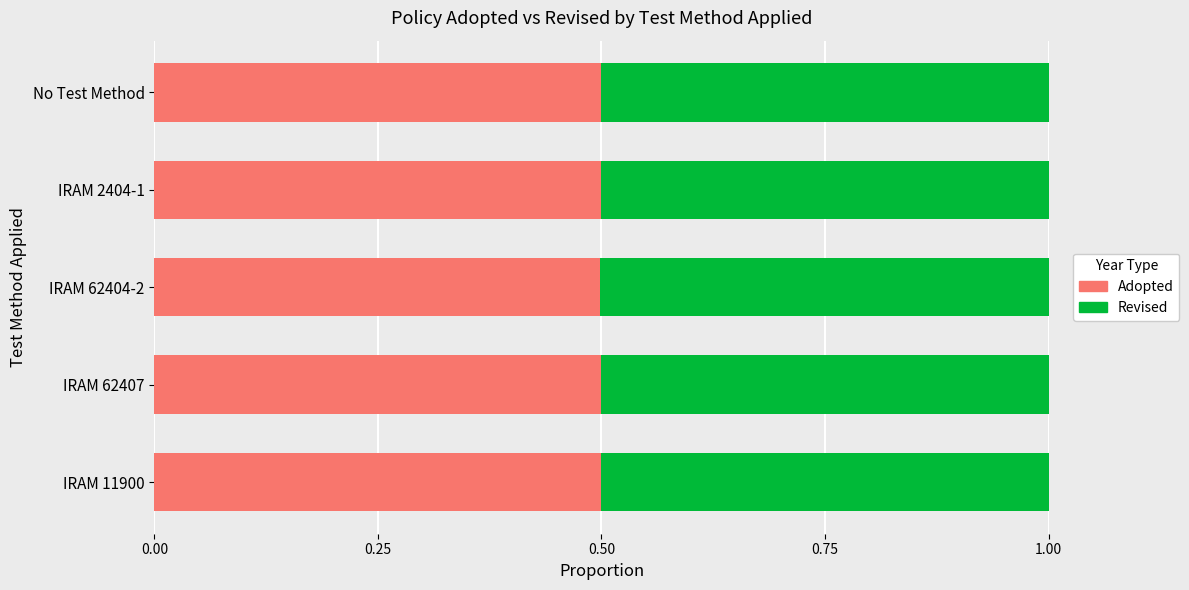

What is the minimum value for Adopted?

0.5